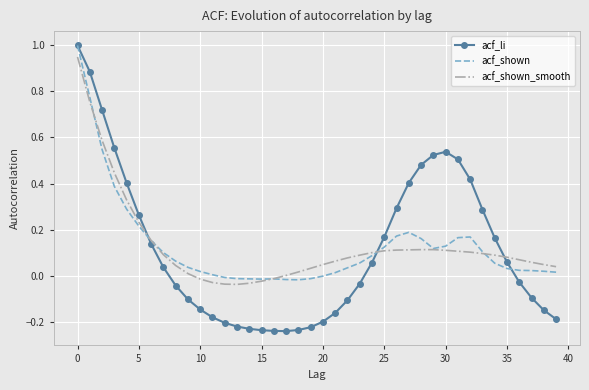

Which series has the widest spread of values?

acf_li